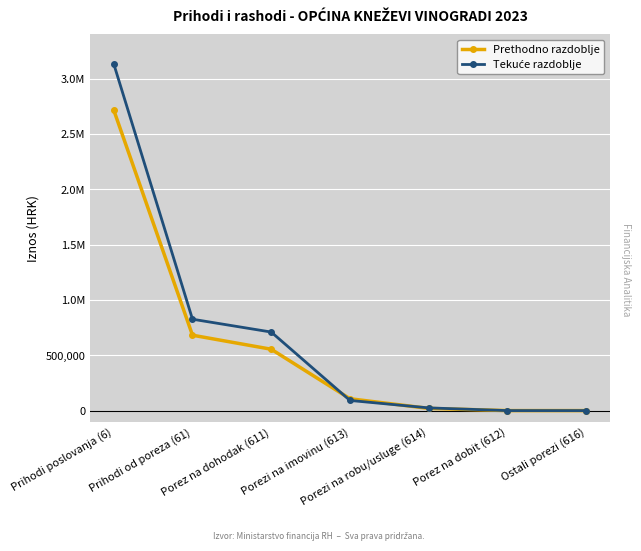

Does the chart have visible grid lines?

Yes